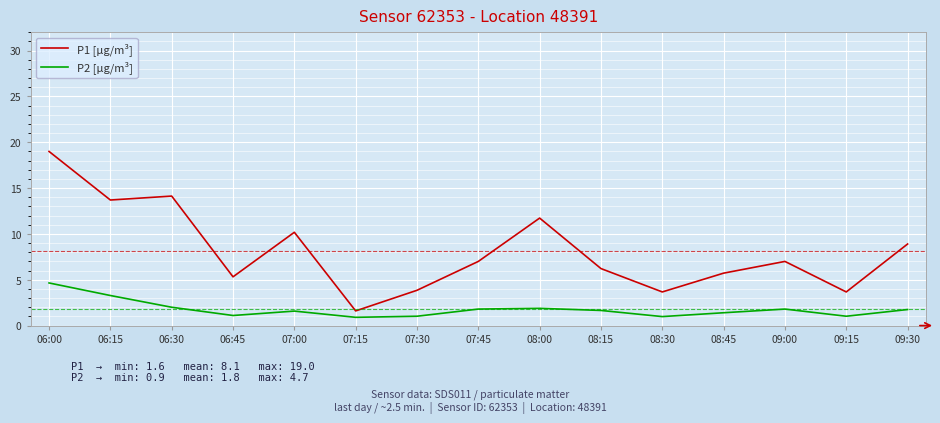

What is the difference between the maximum and minimum values in the P1 [µg/m³] series?

17.4